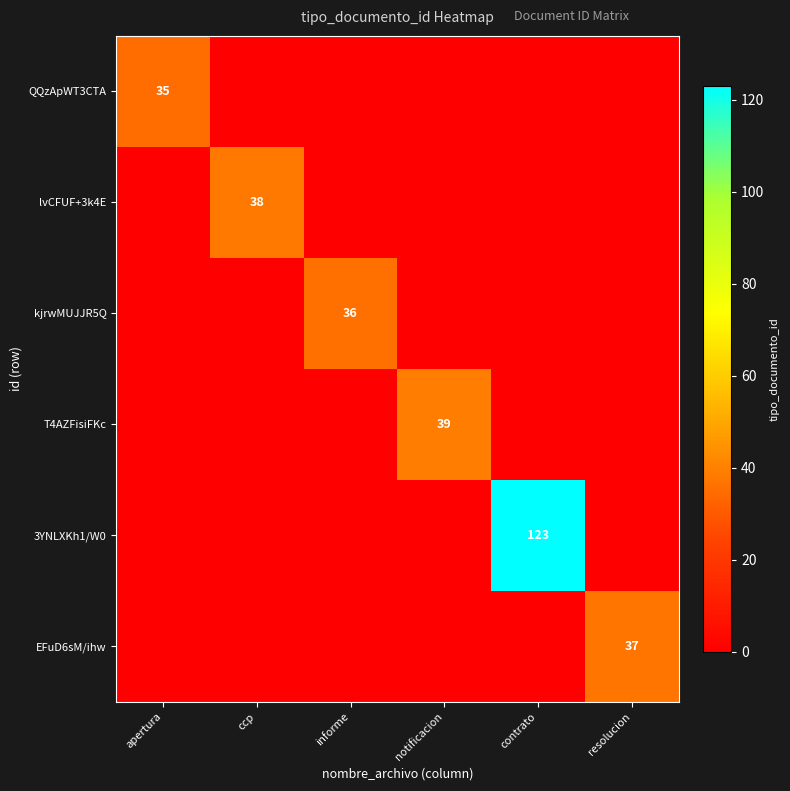

Which series has the widest spread of values?

3YNLXKh1/W0